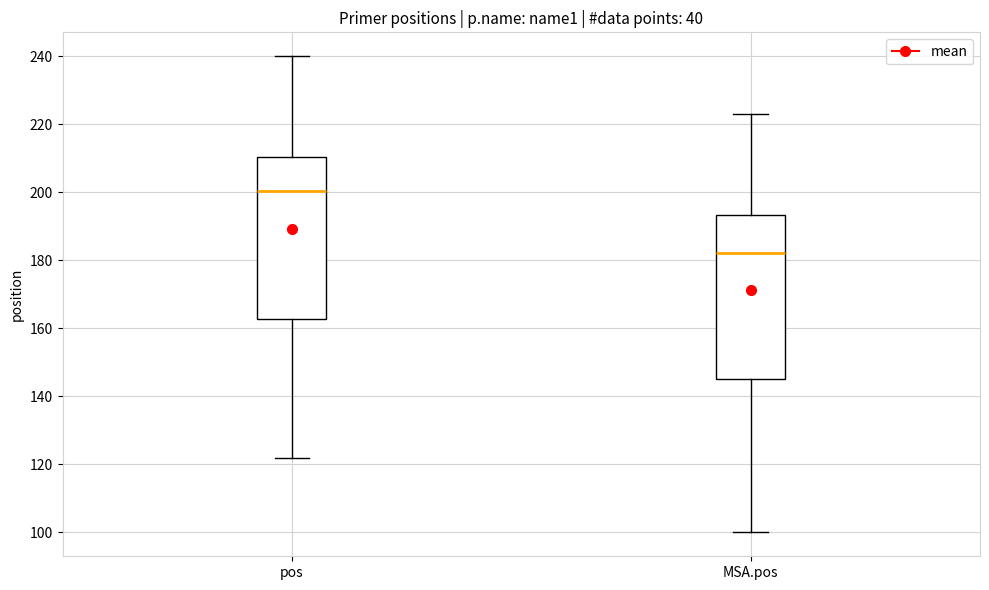

Reading left to right, read every box against the y-axis: the position of its median line, the range the box covers, and the ends of its whiskers. The values are not printed on the chart, so give them approximately, as read against the axis.

pos: median 200, box 162 to 210, whiskers 122 to 240
MSA.pos: median 182, box 146 to 194, whiskers 100 to 224